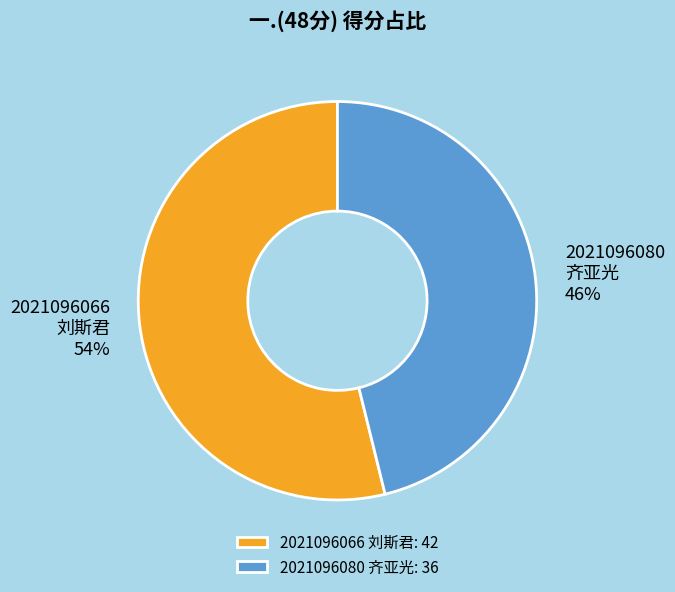

Between 2021096080 齐亚光 and 2021096066 刘斯君, which is larger?

2021096066 刘斯君